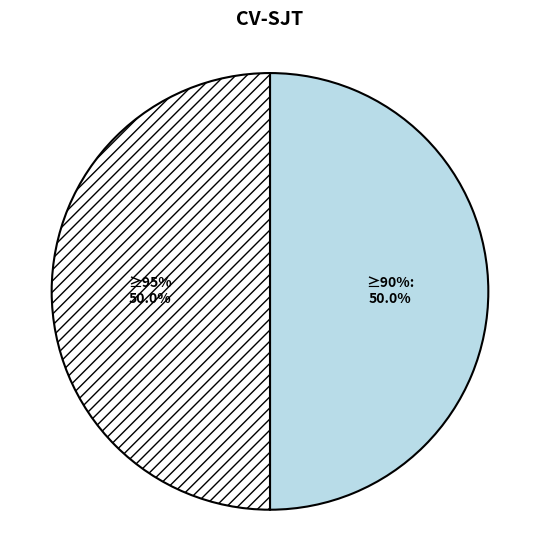

To the nearest percent, what is the average slice percentage?

50%